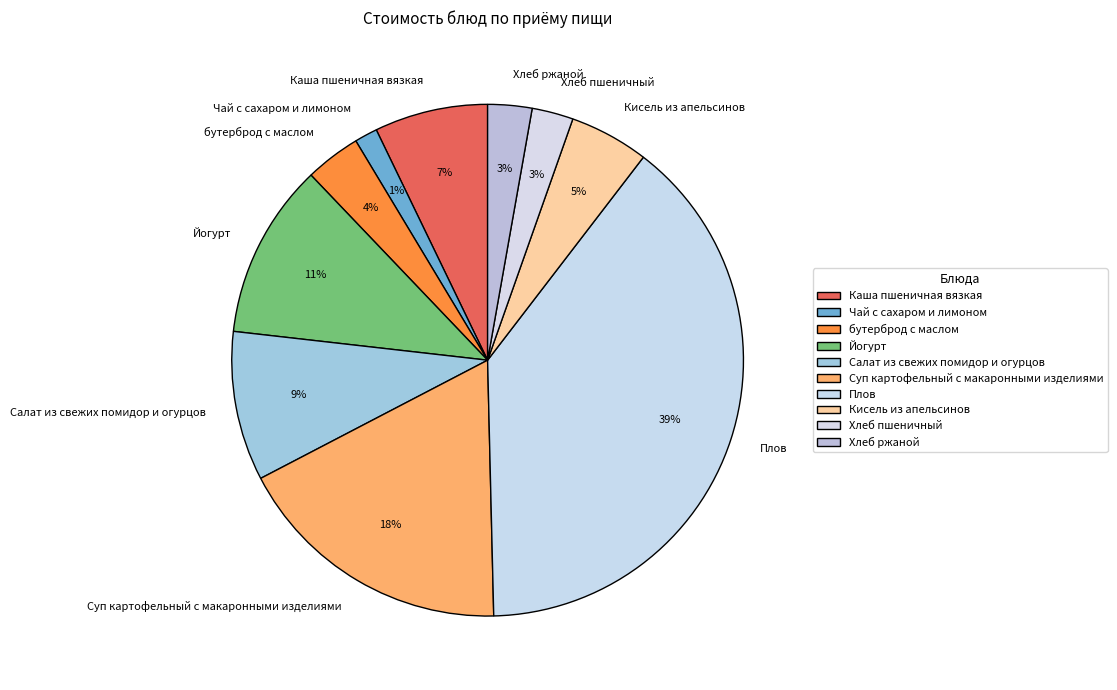

To the nearest percent, what is the difference between the largest and smallest slice percentages?

38%